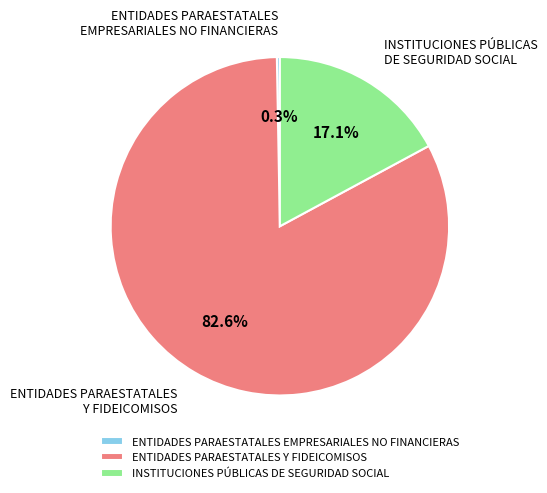

Rank the categories by value from highest to lowest.

ENTIDADES PARAESTATALES Y FIDEICOMISOS, INSTITUCIONES PÚBLICAS DE SEGURIDAD SOCIAL, ENTIDADES PARAESTATALES EMPRESARIALES NO FINANCIERAS